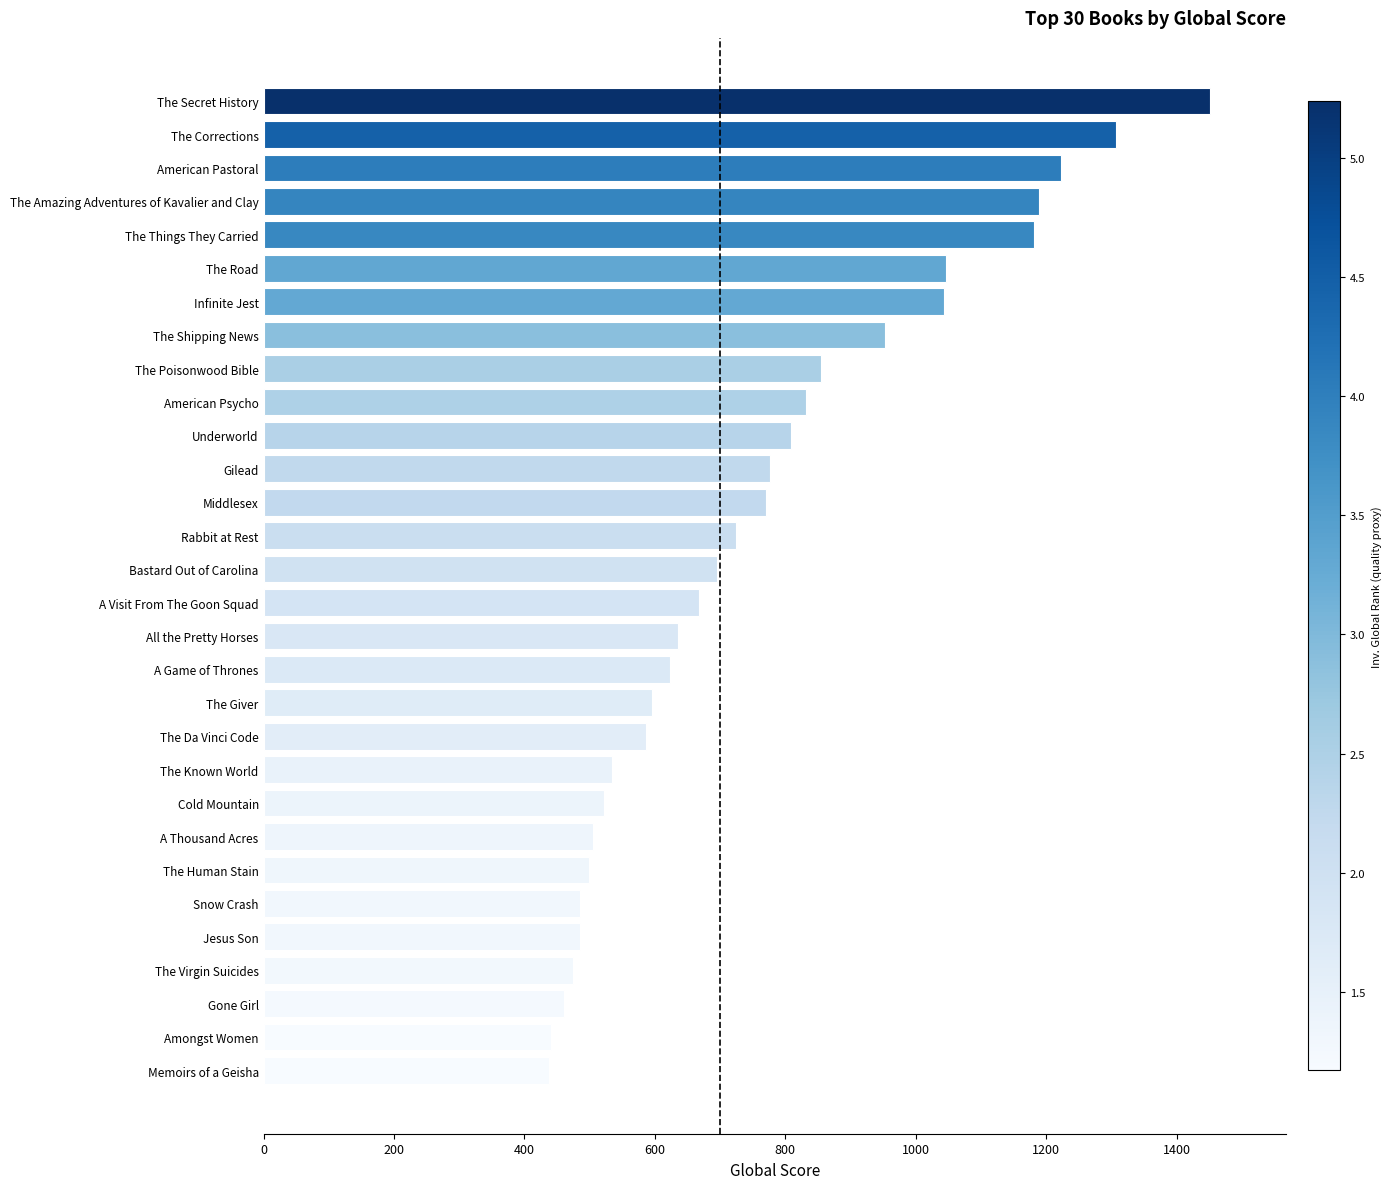

At which label is the value closest to 945?

The Shipping News